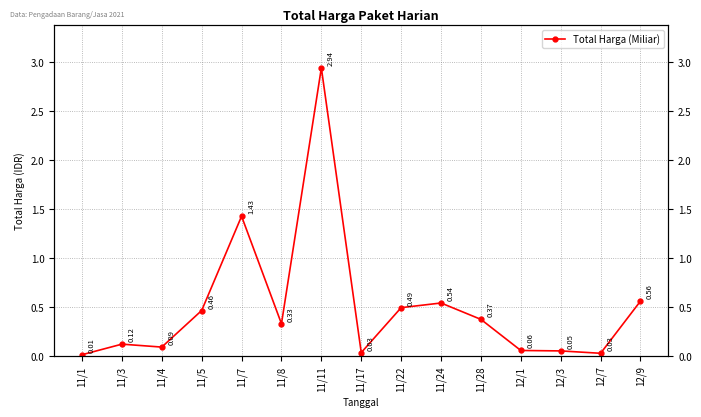

What is the sum of all values?

7.5